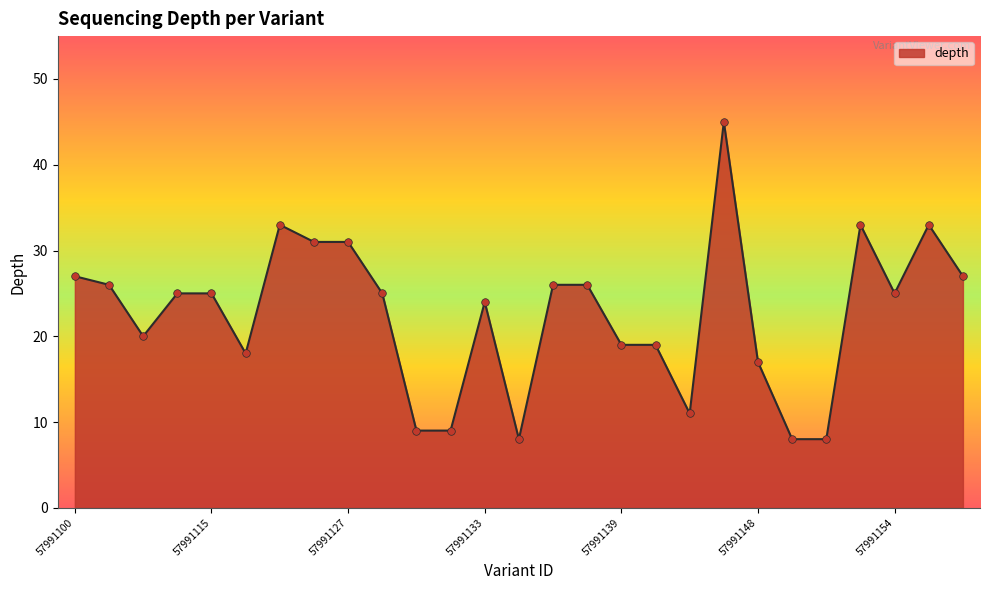

What is the difference between the maximum and minimum values?

37